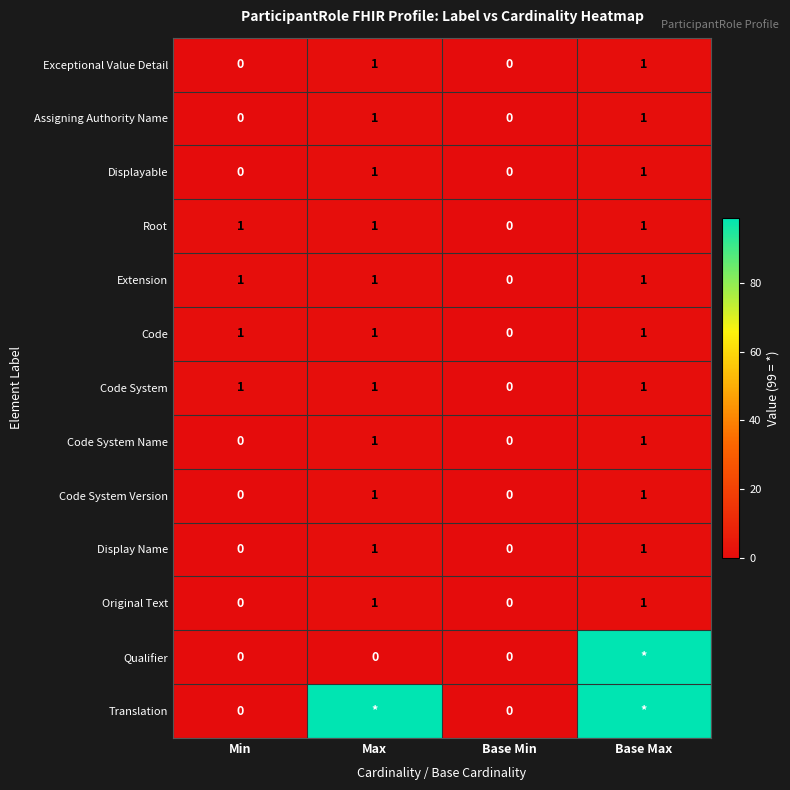

Is it true that Display Name equals 0 at Base Min?

True